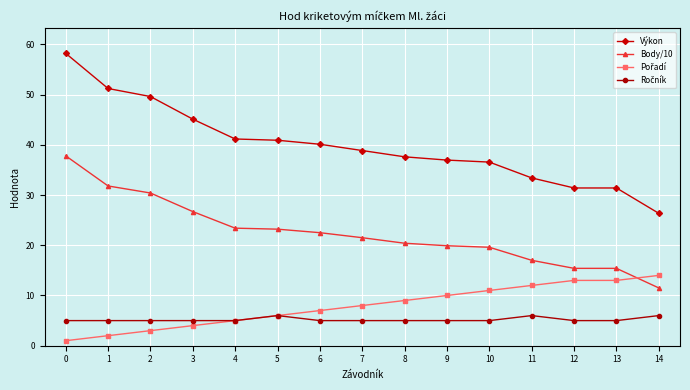

What is the sum of all Výkon values?

598.8